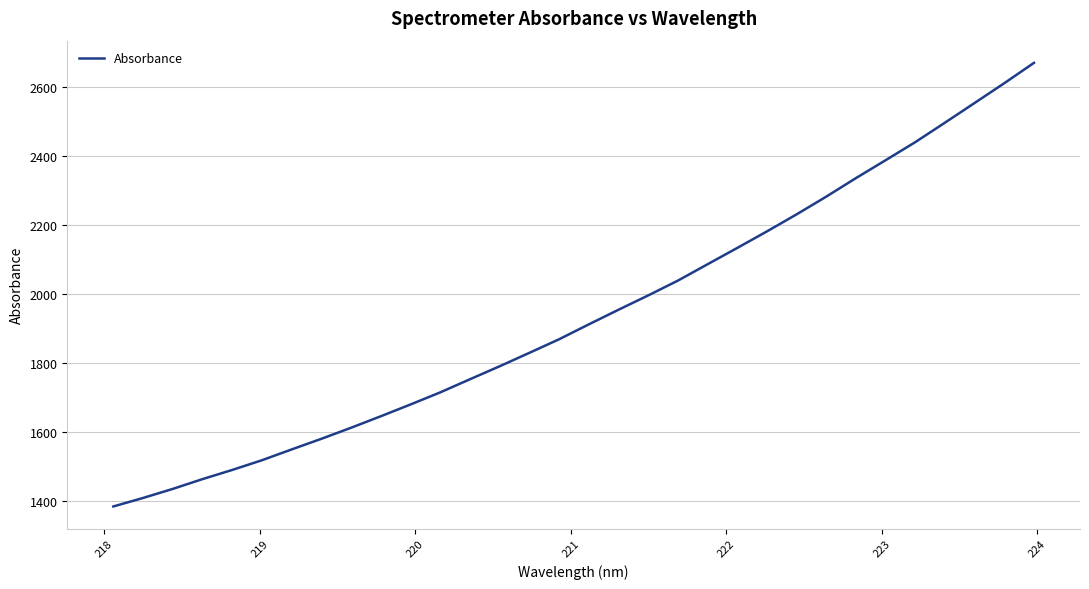

How many lines are shown in the chart?

1